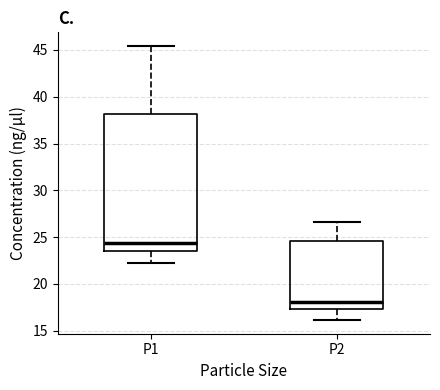

Where is the lower edge of the box for P2 on the y-axis? The values are not printed on the chart, so give them approximately, as read against the axis.

17.5